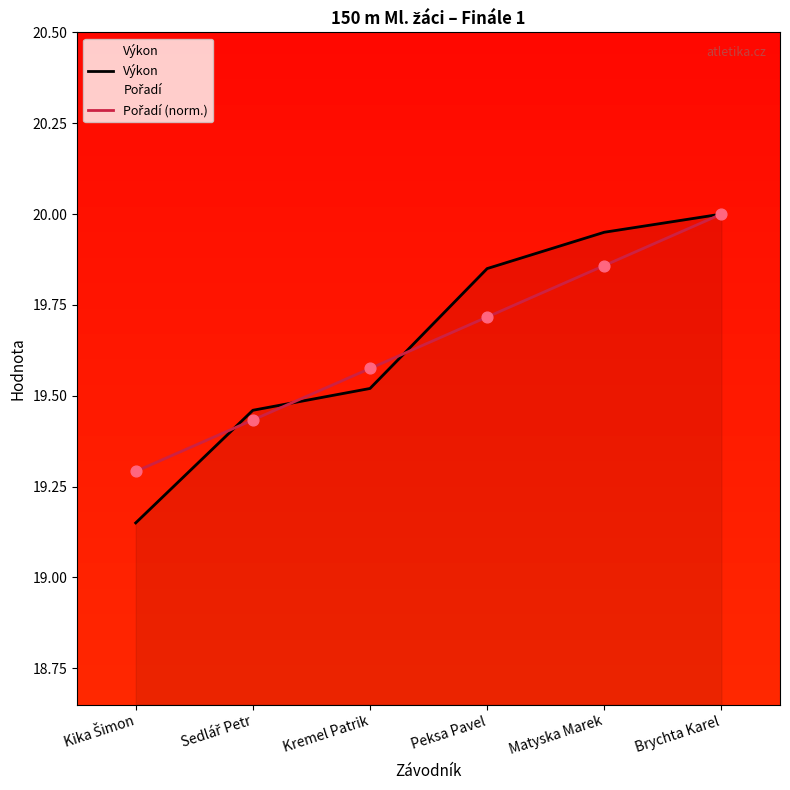

Which series contains the highest Y value?

Výkon